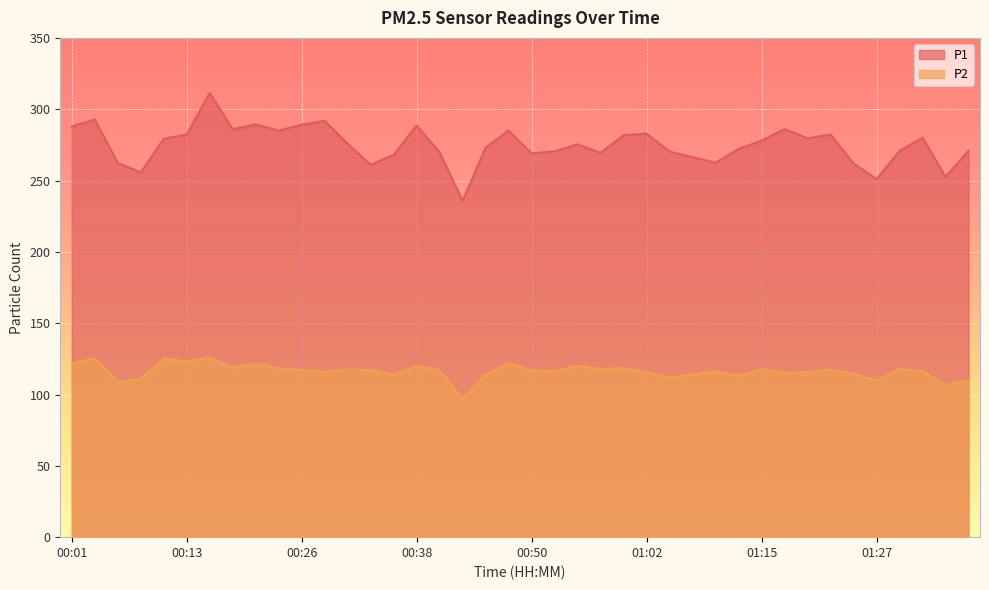

Between 01:20 and 01:30, which series saw the biggest shift?

P1